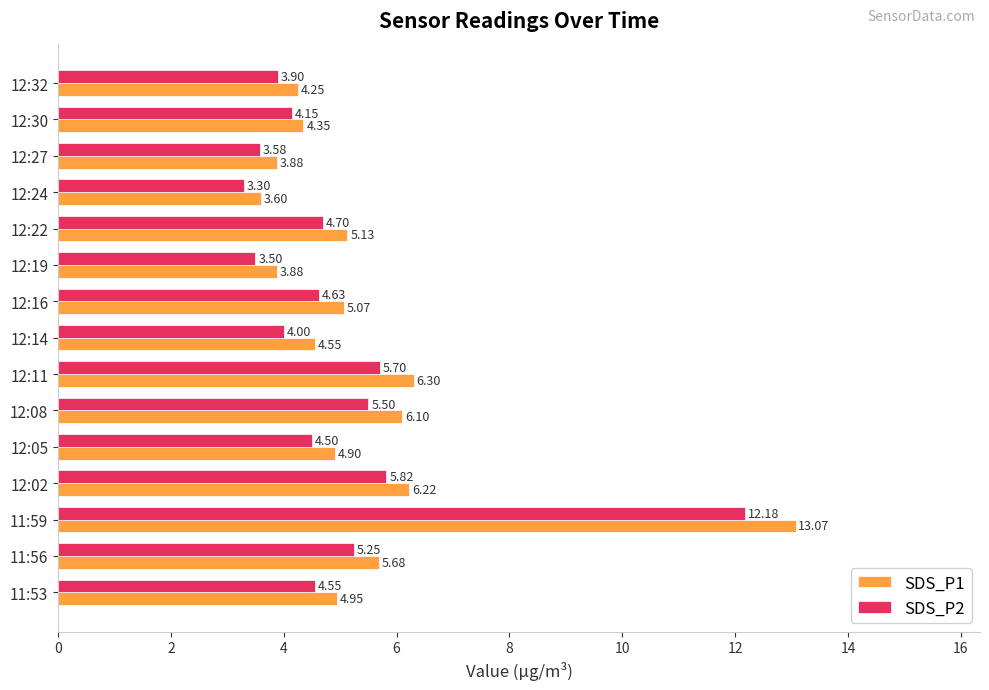

Rank the series by their maximum value, from lowest to highest.

SDS_P2, SDS_P1